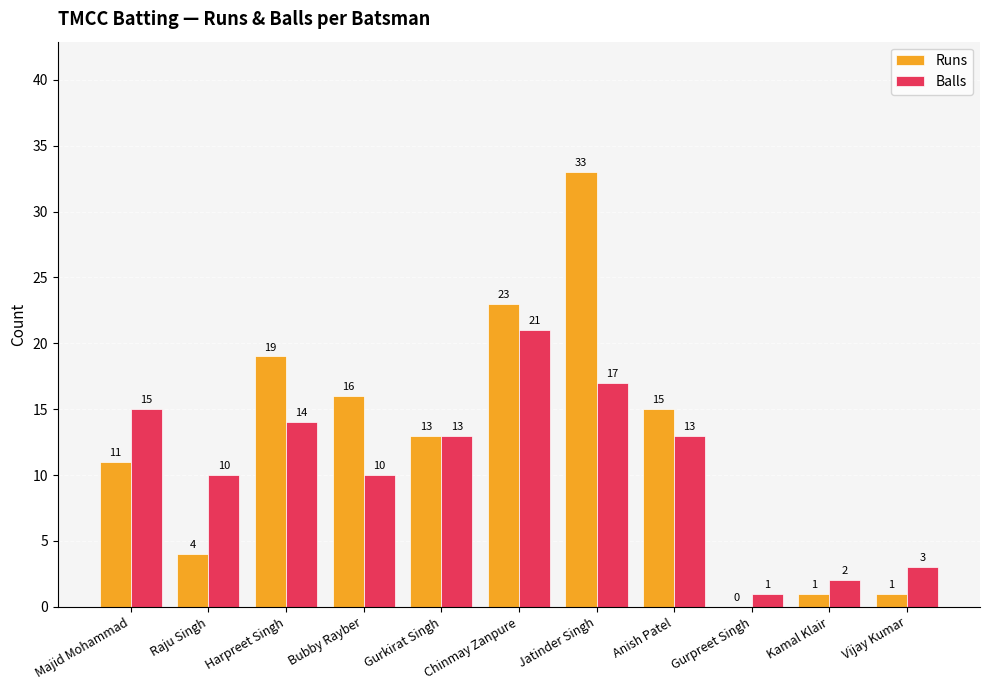

Where does the Runs series first go above 13?

Harpreet Singh